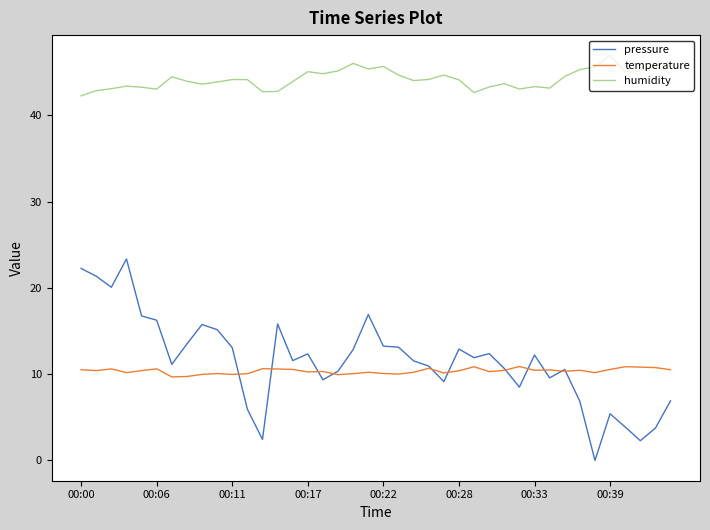

True or false: humidity and pressure intersect in this chart.

False